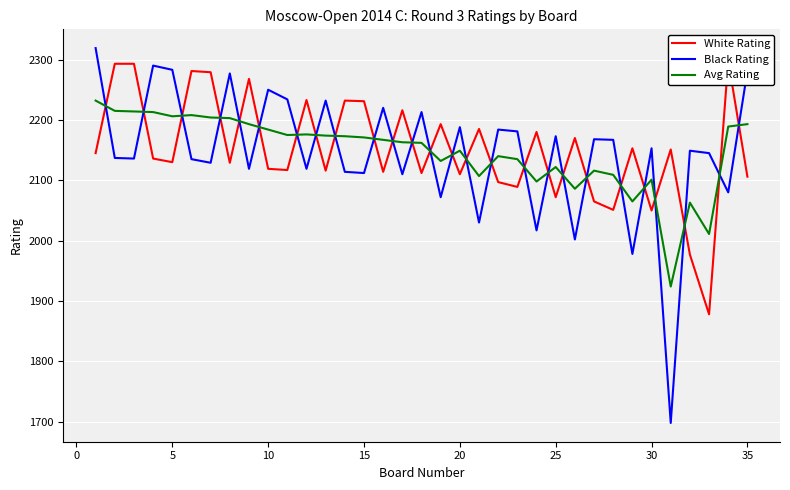

What is the minimum value for Avg Rating?

1924